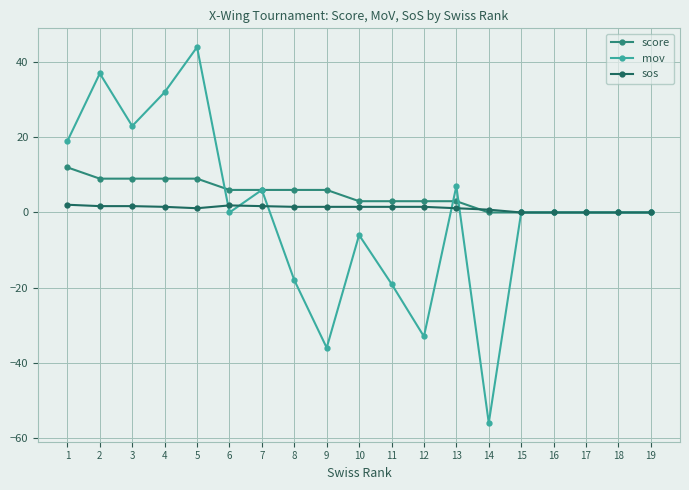

Where is the first local minimum for mov?

3